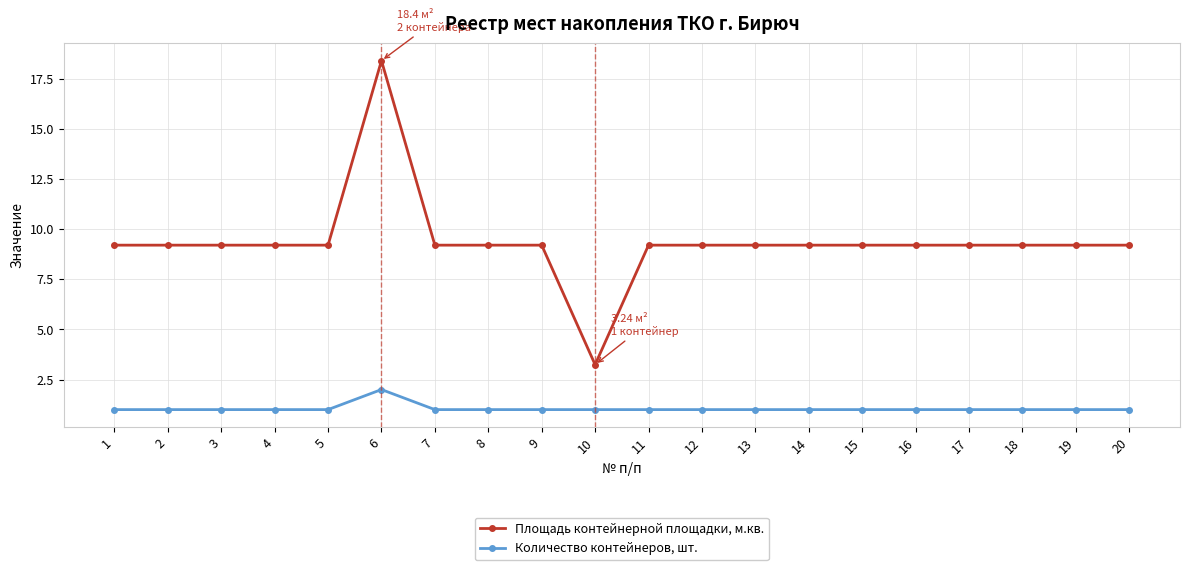

Is this an area chart (filled region under the line)?

No